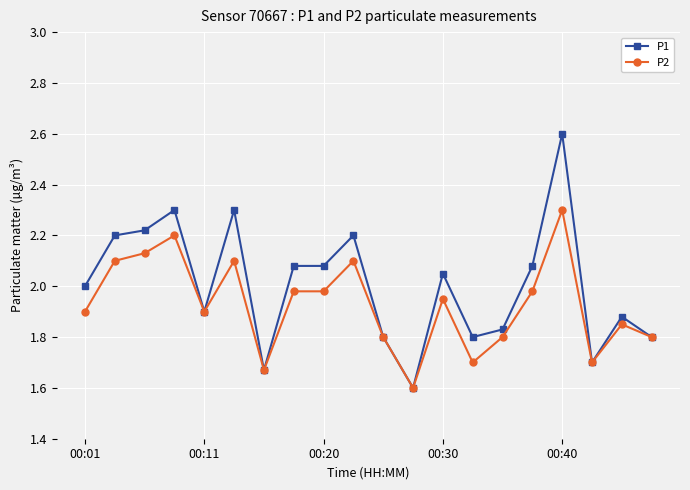

Which series has the largest total across all categories?

P1